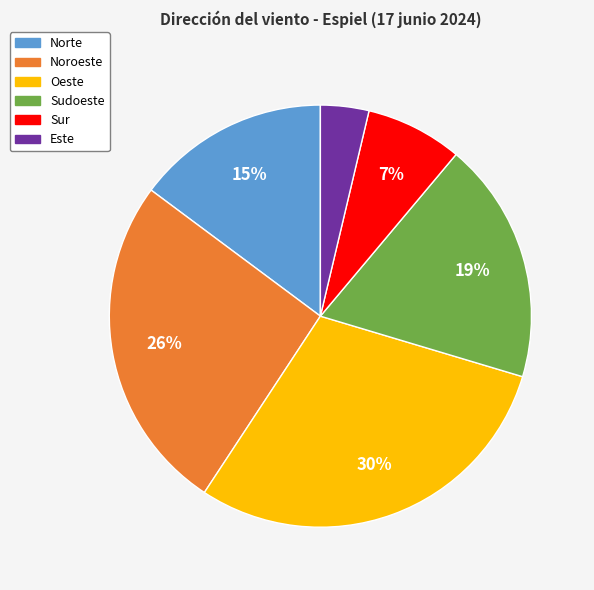

What percentage is the Noroeste slice, to the nearest percent?

26%